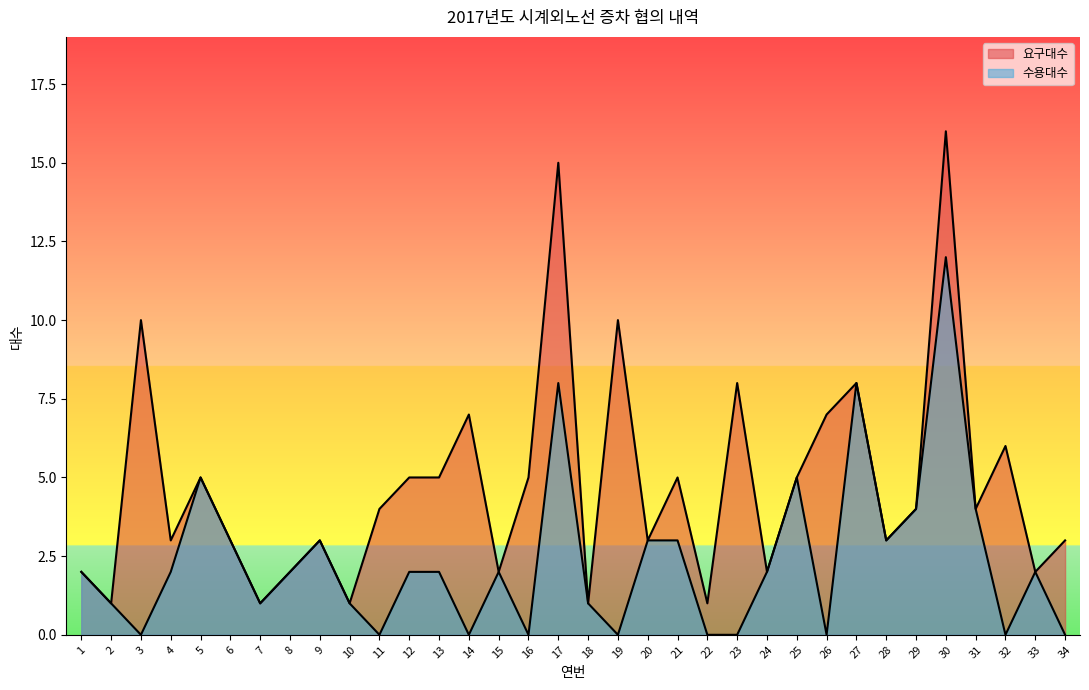

Reading left to right, transcribe all the data shown in this chart.

요구대수: 2	1	10	3	5	3	1	2	3	1	4	5	5	7	2	5	15	1	10	3	5	1	8	2	5	7	8	3	4	16	4	6	2	3
수용대수: 2	1	0	2	5	3	1	2	3	1	0	2	2	0	2	0	8	1	0	3	3	0	0	2	5	0	8	3	4	12	4	0	2	0